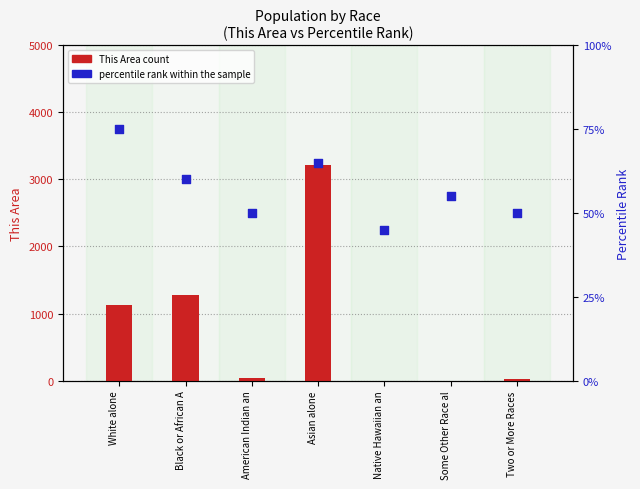

Is the value of percentile rank within the sample at Native Hawaiian an greater than the value of This Area count at White alone?

No